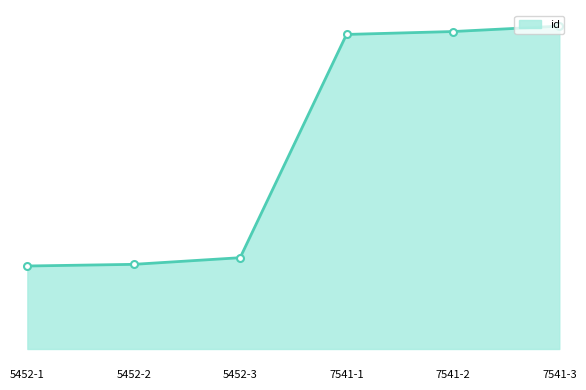

What is the sum of all values?

128367